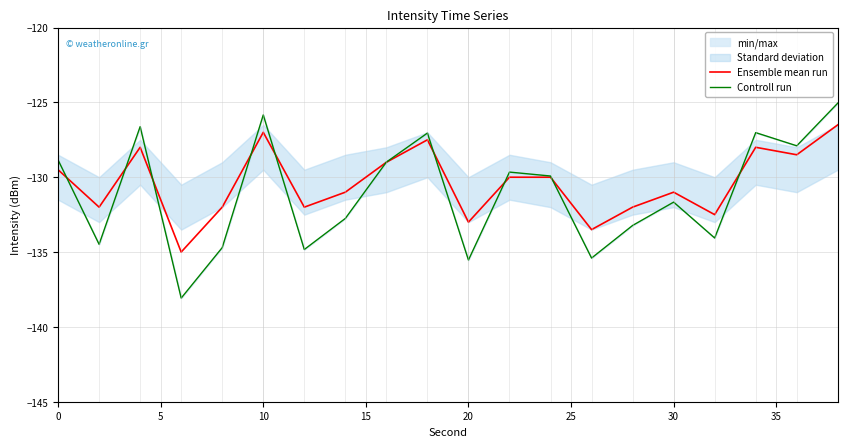

List the series in order of their overall mean, highest first.

Ensemble mean run, Controll run